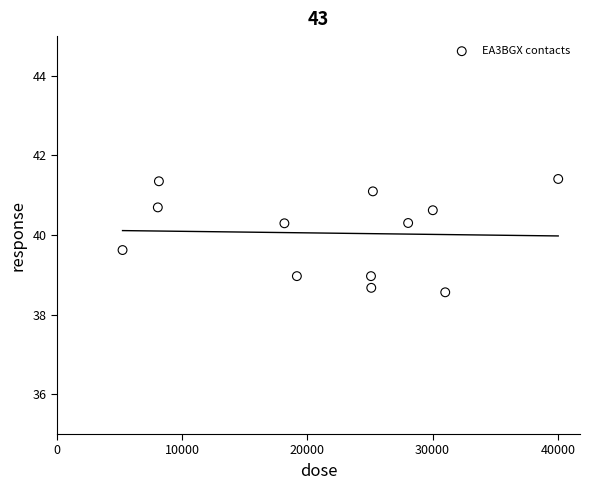

What is the range of Y values (max minus min)?

2.8